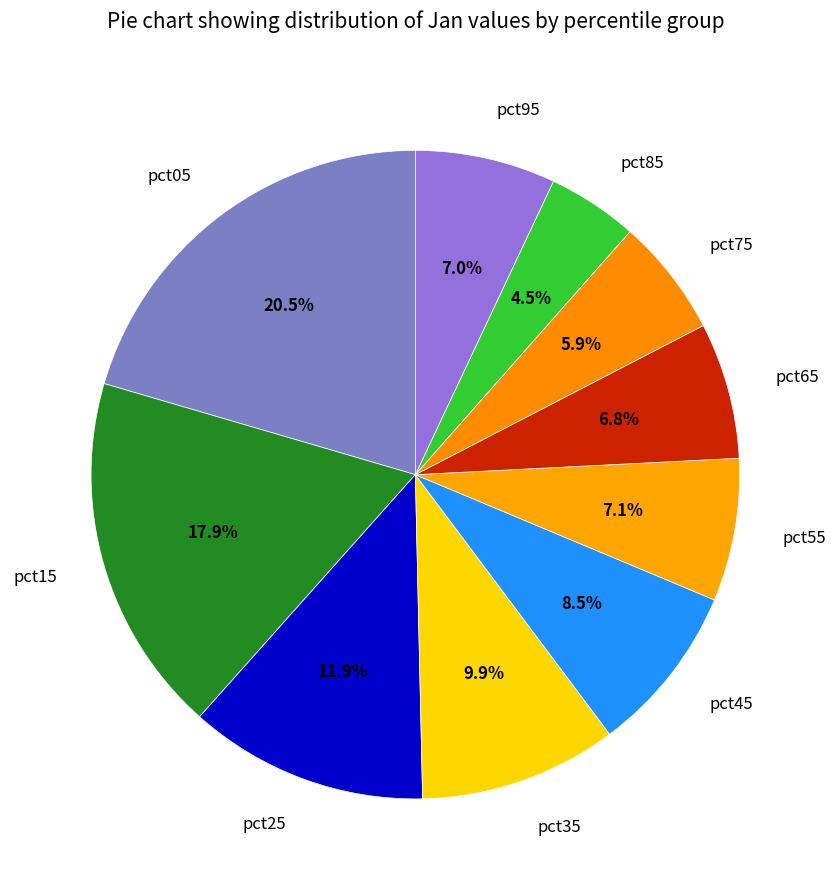

Combined, do pct75 and pct45 account for over 50%?

No